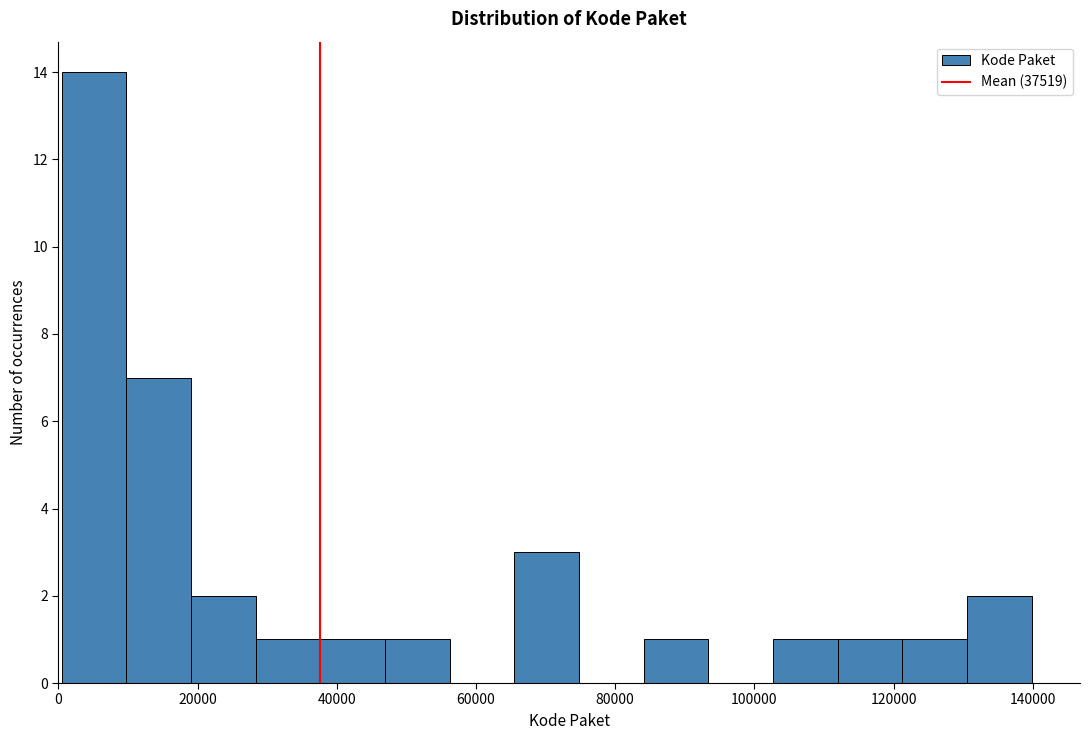

Over which range of the x-axis is the bar tallest?

0 to 10000